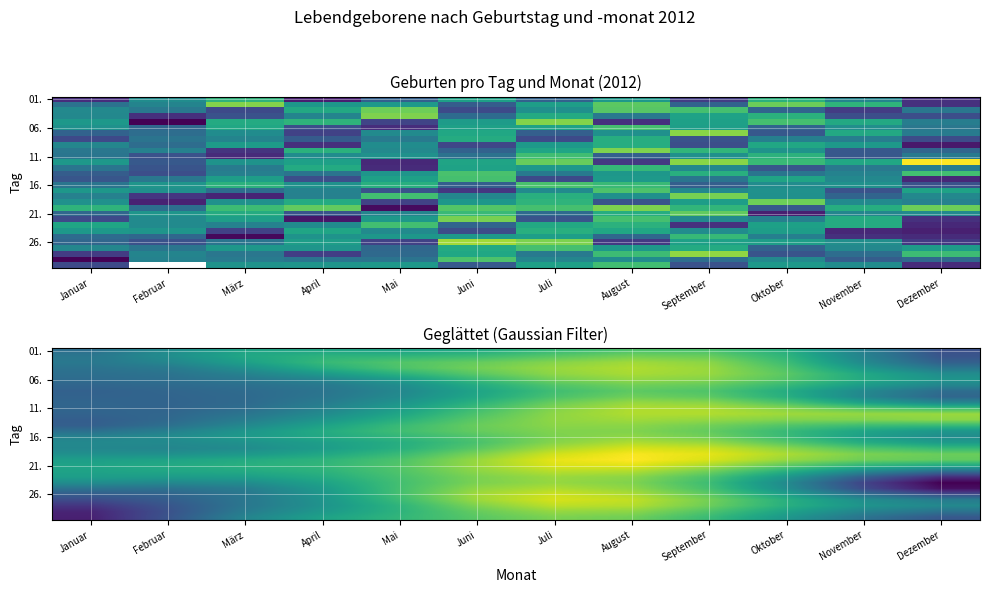

Which label corresponds to the largest value in the chart?

August